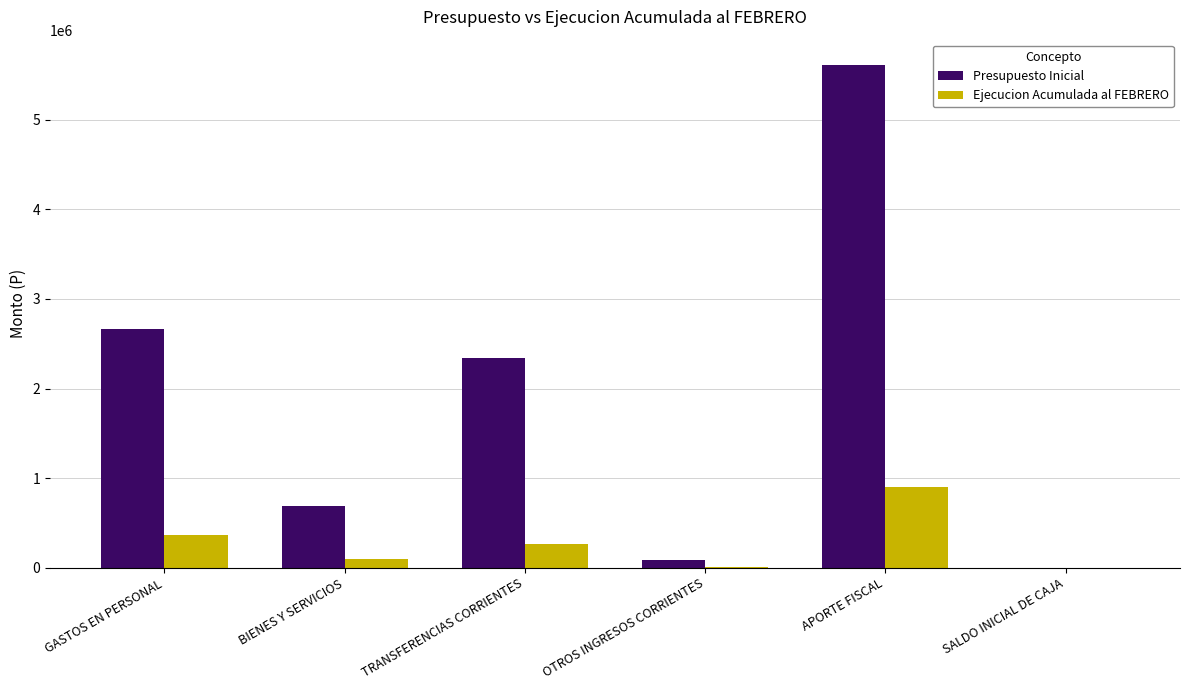

How many series are shown in this chart?

2